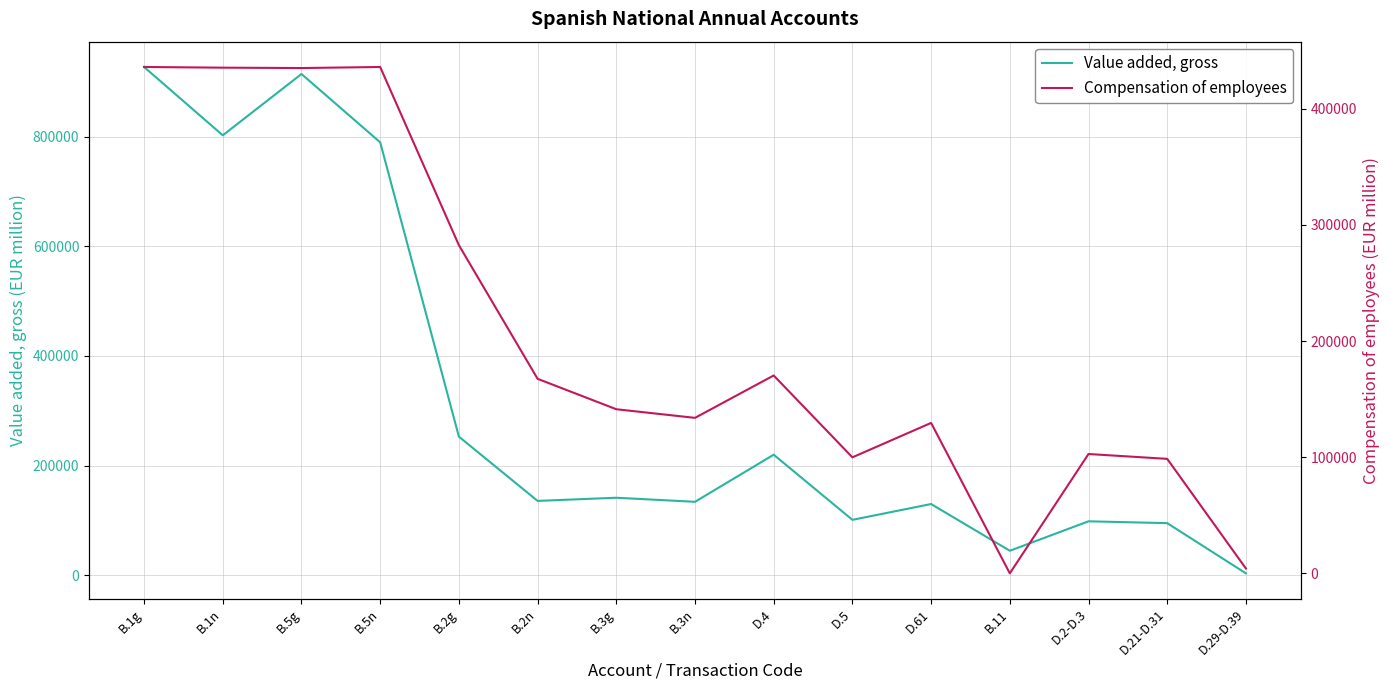

Where do Compensation of employees and Value added, gross first cross each other?

B.5n and B.2g